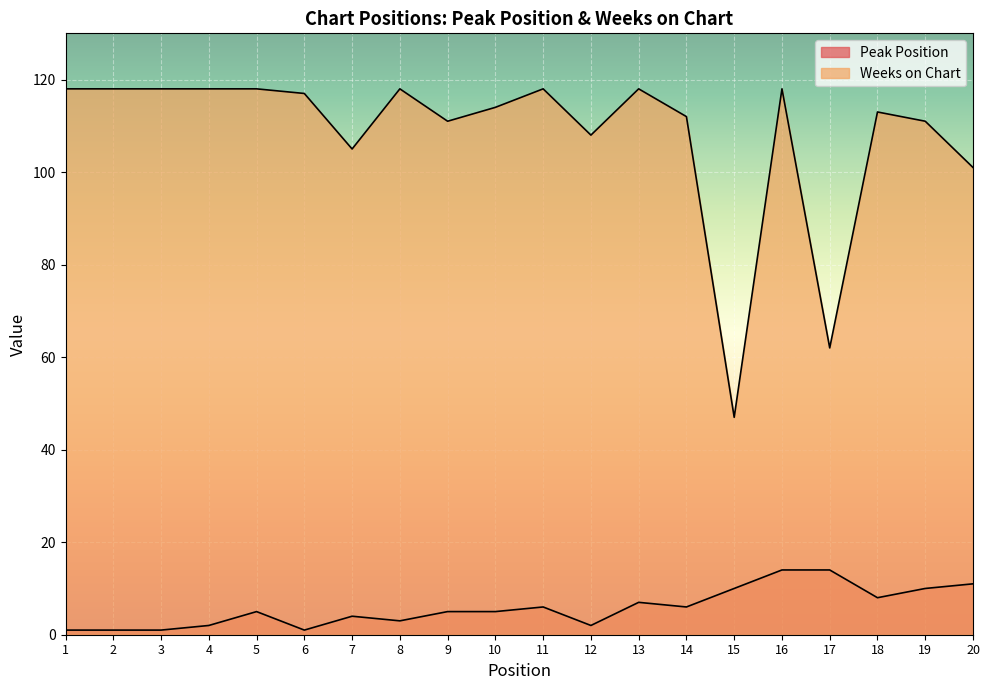

In Weeks on Chart, how many points are lower than both neighbors (excluding endpoints)?

5